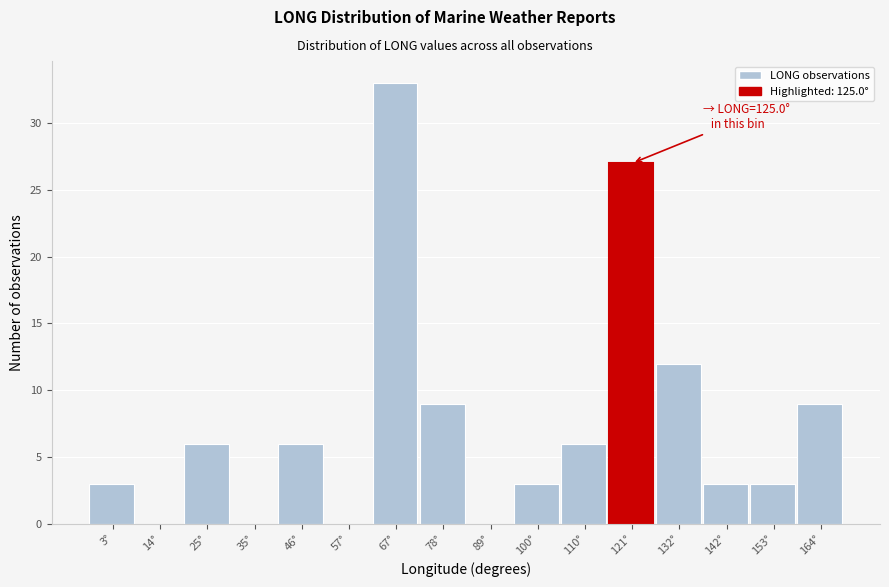

Reading left to right, extract all data points from this chart.

3°=3	14°=0	25°=6	35°=0	46°=6	57°=0	67°=33	78°=9	89°=0	100°=3	110°=6	121°=27	132°=12	142°=3	153°=3	164°=9